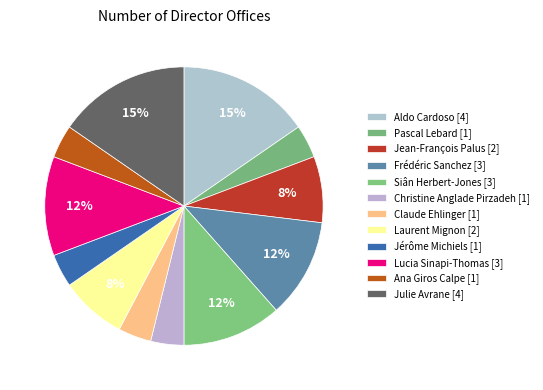

How many slices are in this pie chart?

12